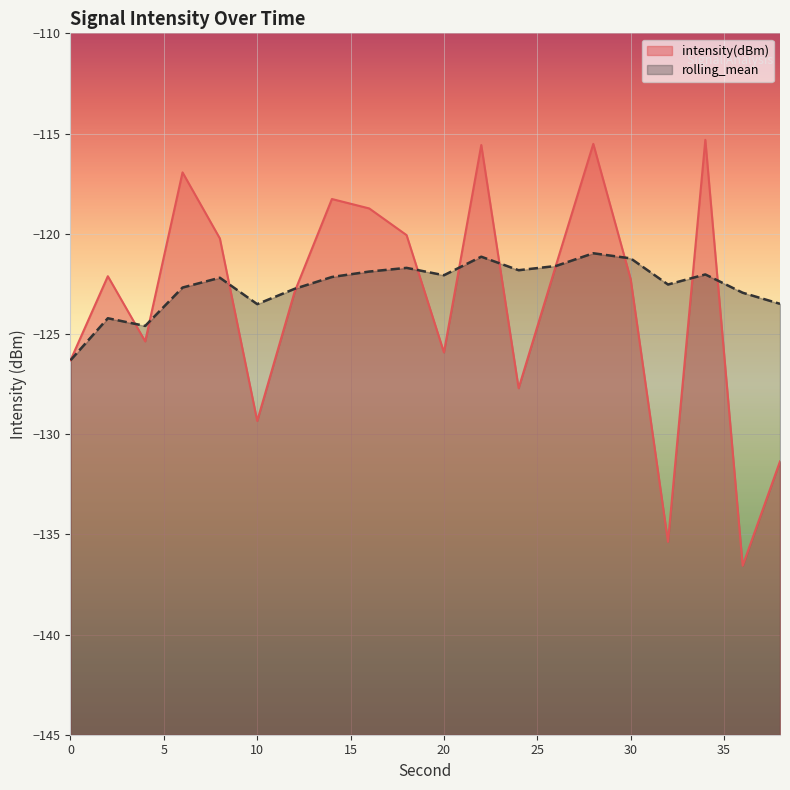

How many distinct data groups are displayed?

2